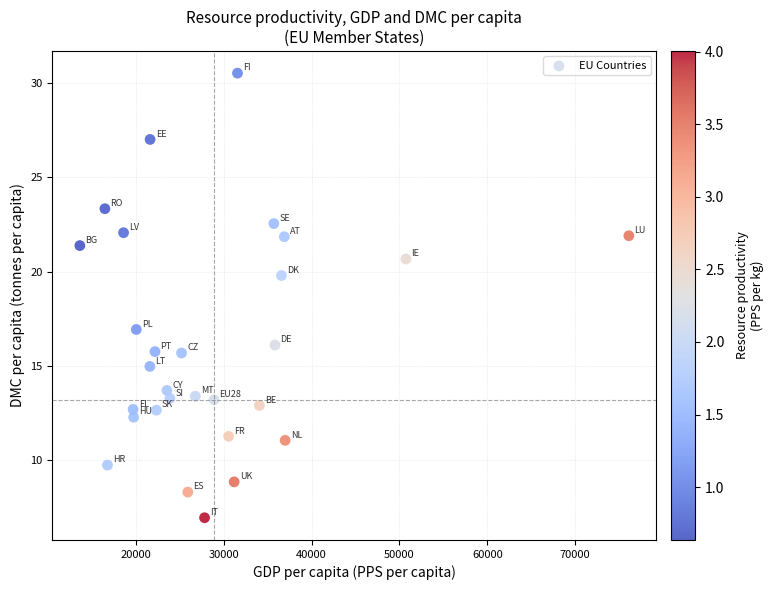

What is the range of Y values (max minus min)?

23.6